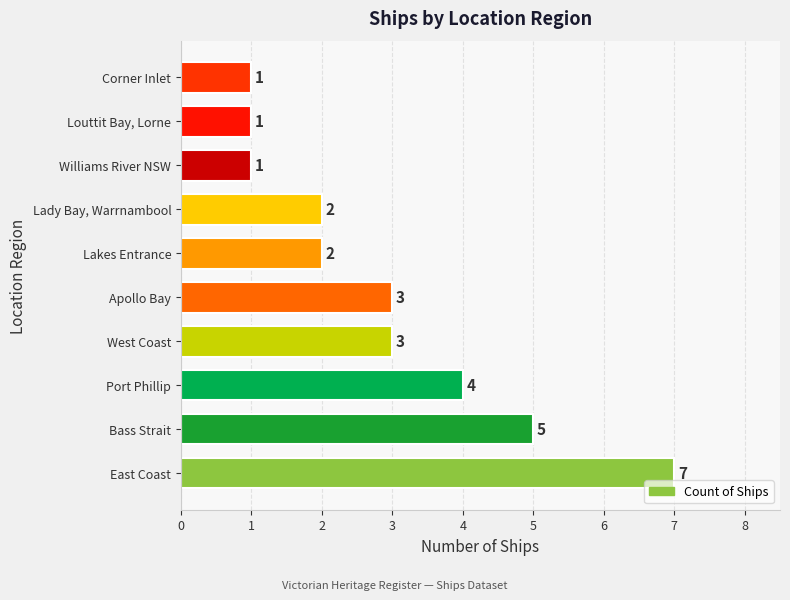

How many values are below 3?

5